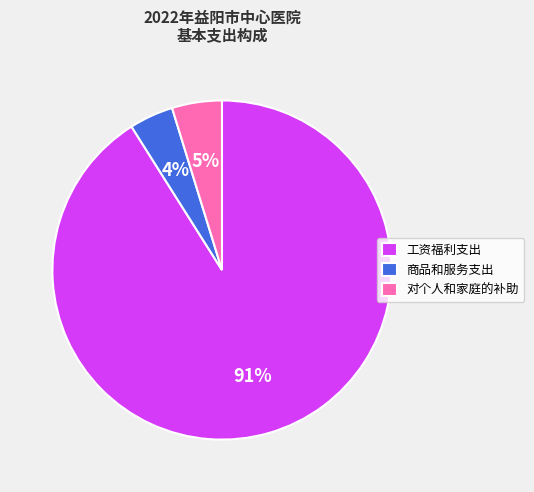

Which category has the smallest portion of the pie?

商品和服务支出